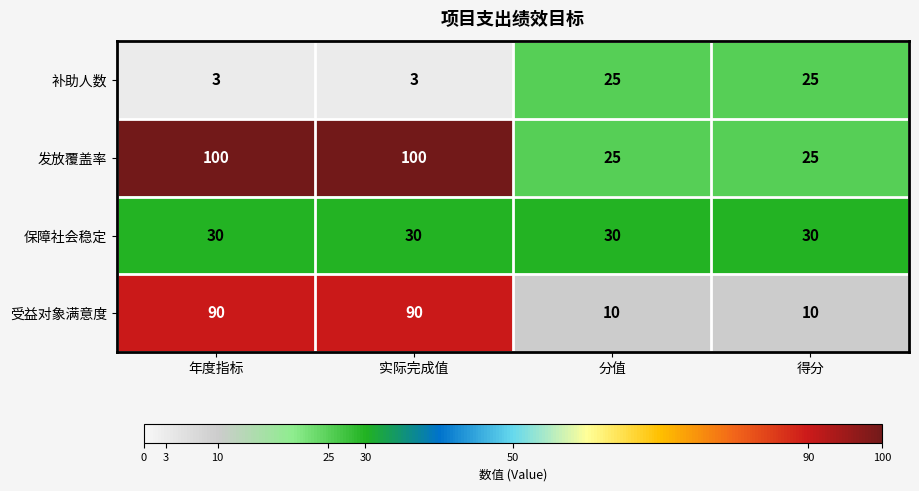

Reading right to left, transcribe all the data shown in this chart.

补助人数: 得分=25	分值=25	实际完成值=3	年度指标=3
发放覆盖率: 得分=25	分值=25	实际完成值=100	年度指标=100
保障社会稳定: 得分=30	分值=30	实际完成值=30	年度指标=30
受益对象满意度: 得分=10	分值=10	实际完成值=90	年度指标=90